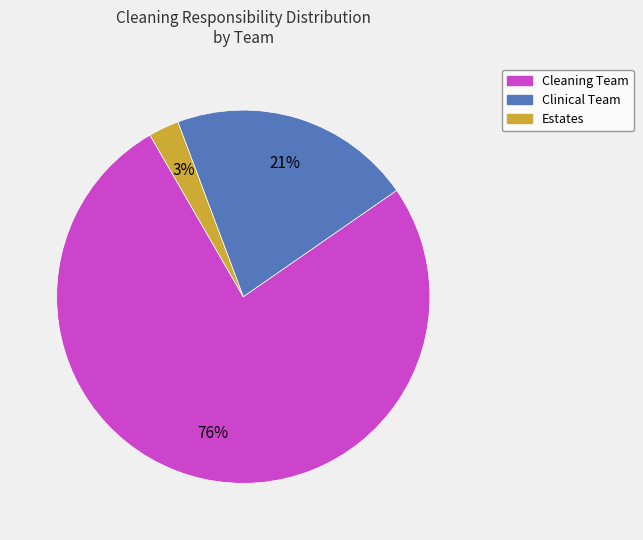

What is the smallest slice in the pie chart?

Estates